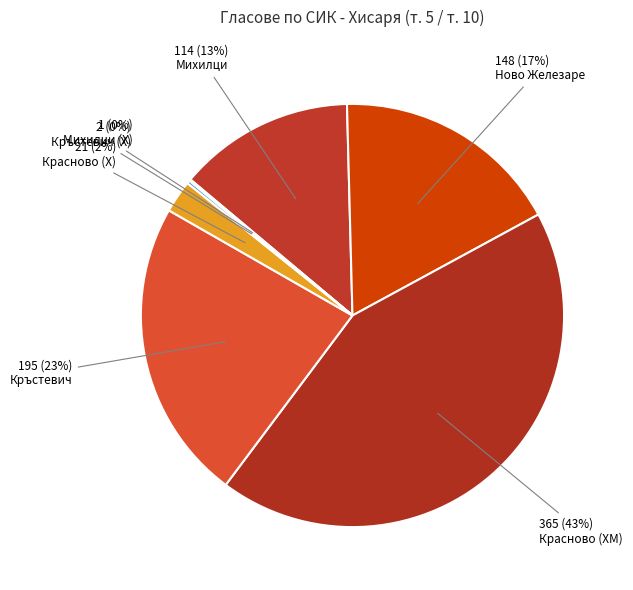

To the nearest percent, what is the difference between the largest and smallest slice percentages?

43%